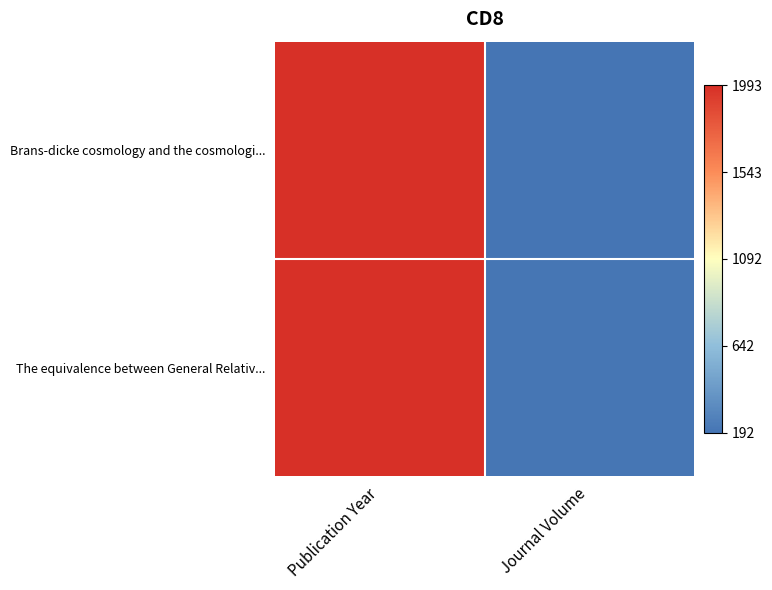

At Publication Year, list the series in order from smallest to largest.

Brans-dicke cosmology and the cosmologi..., The equivalence between General Relativ...